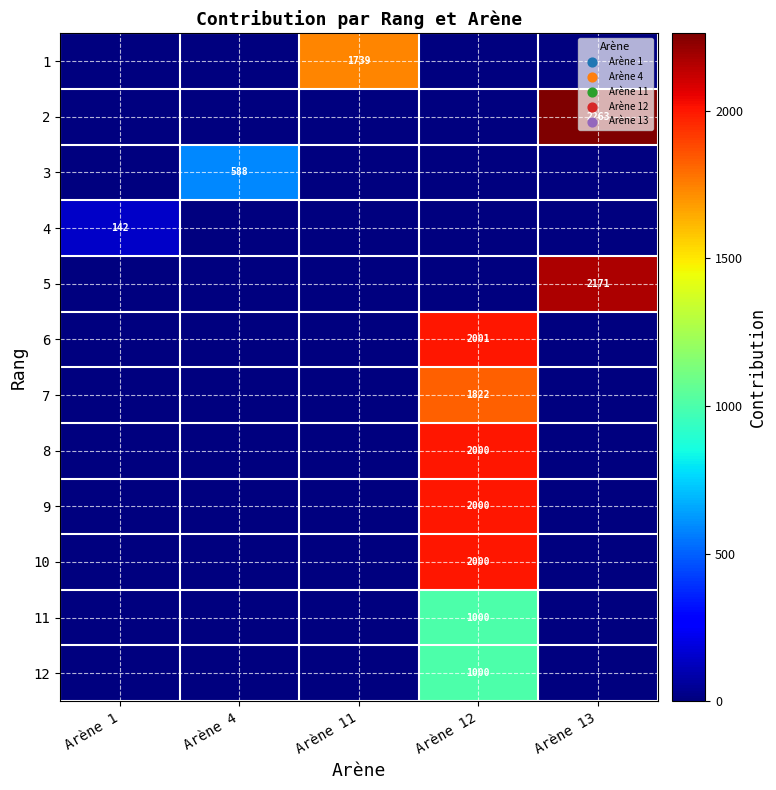

The 11 series shows 1595 at Arène 12. True or false?

False